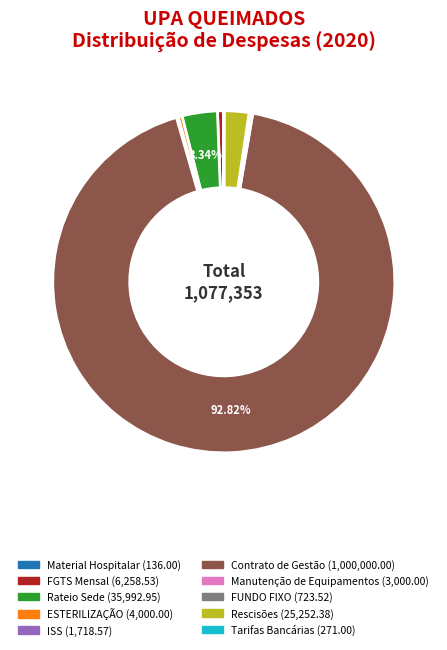

Between Rescisões and Contrato de Gestão, which is larger?

Contrato de Gestão